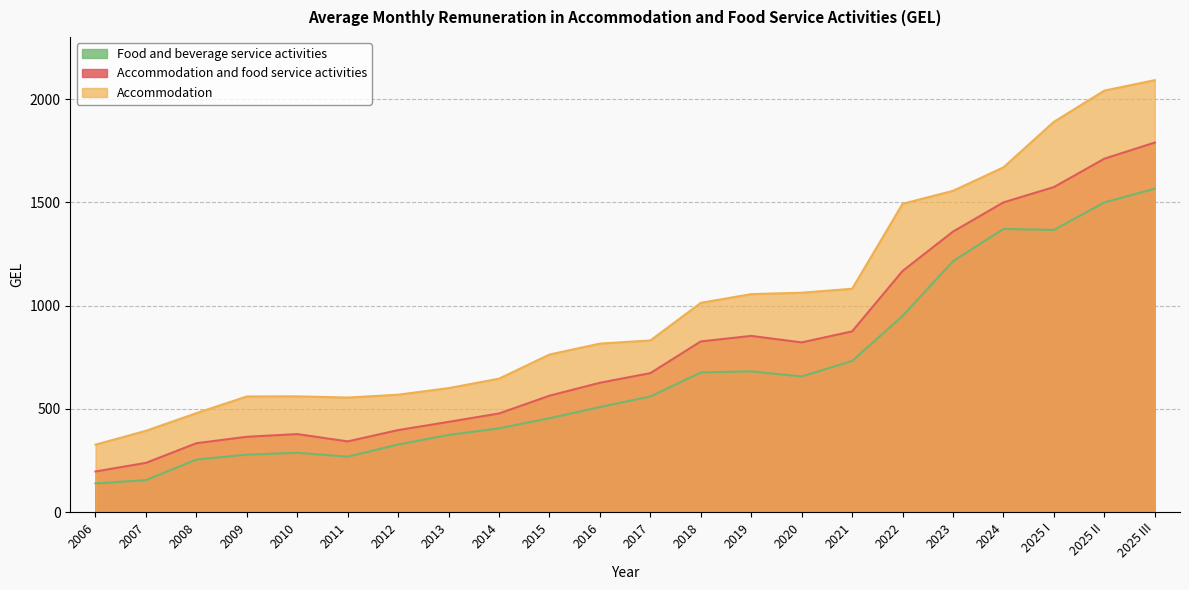

How many lines are shown in the chart?

3